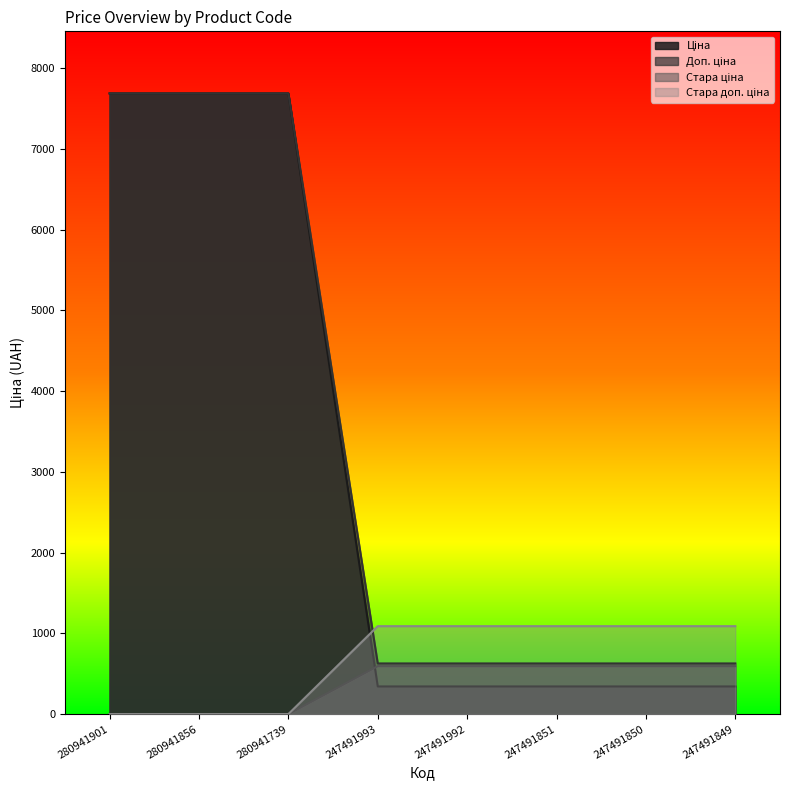

What is the spread (max minus min) of values at 280941901?

7688.0